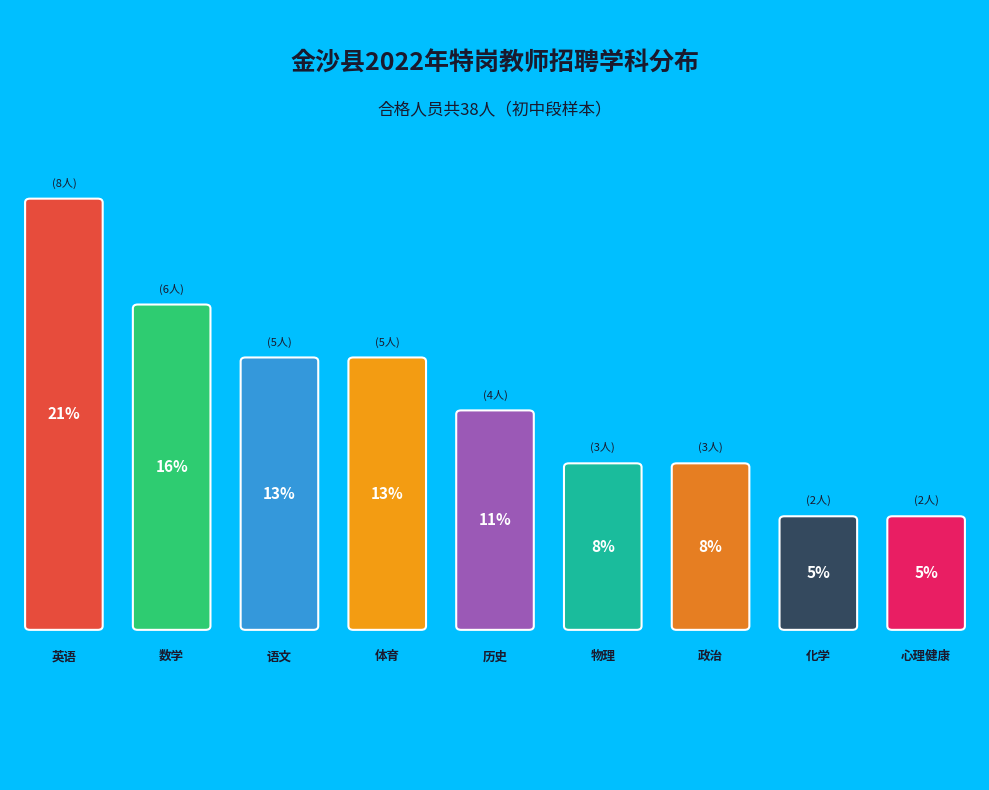

Which slice is the smallest?

化学